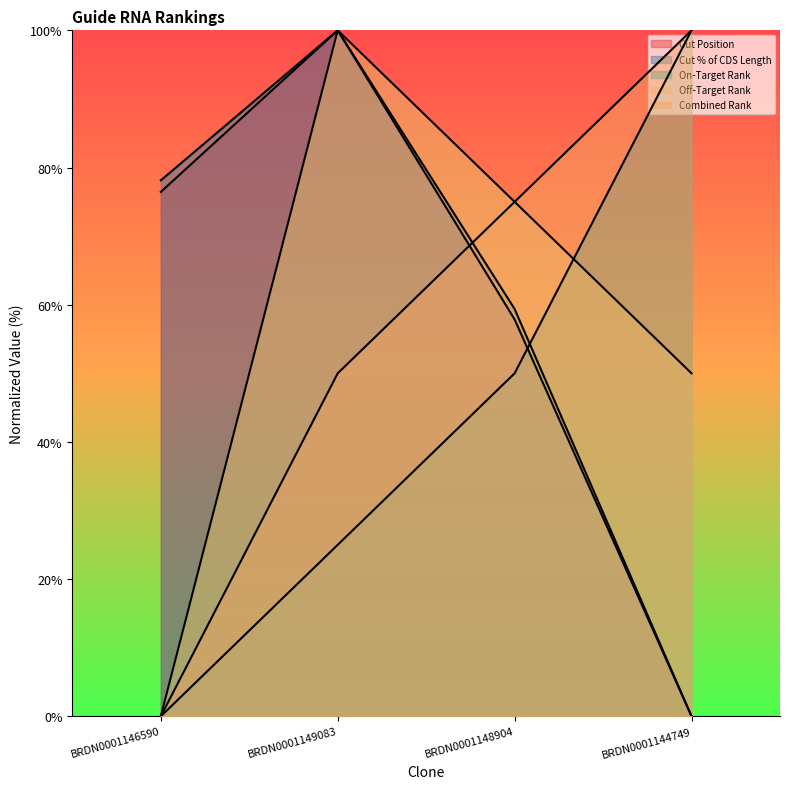

Which series has the widest spread of values?

Cut Position